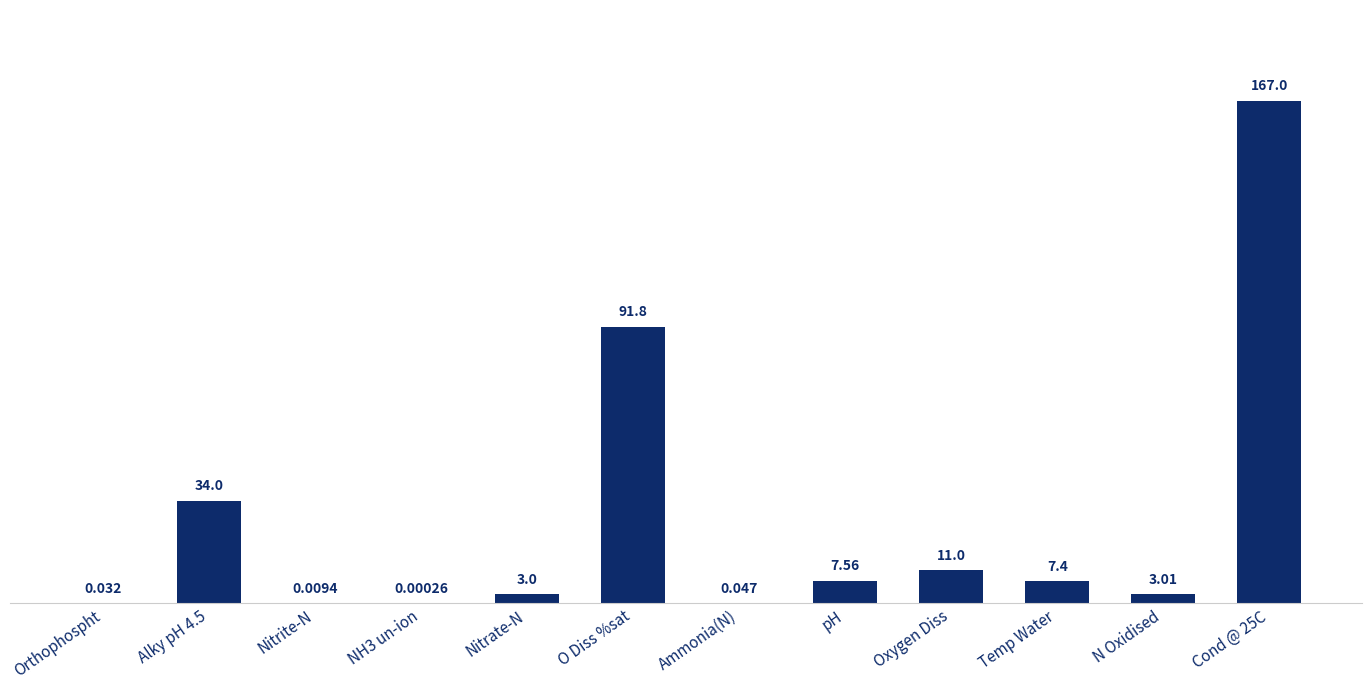

Between pH and Temp Water, which is larger?

pH